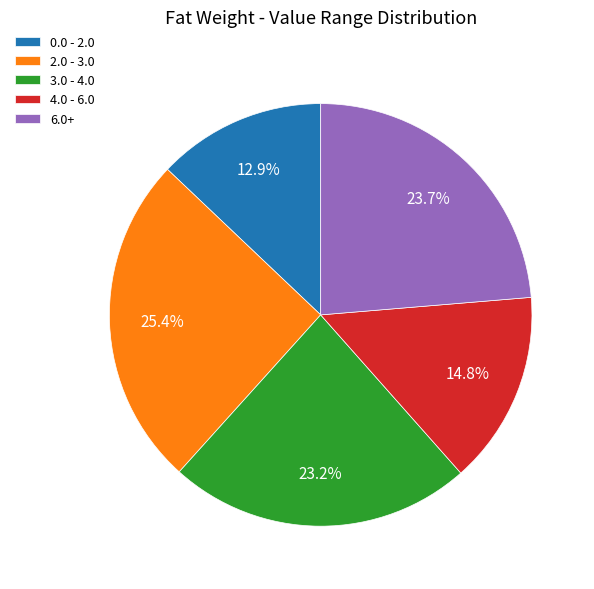

What portion of the pie excludes 2.0 - 3.0?

74.6%